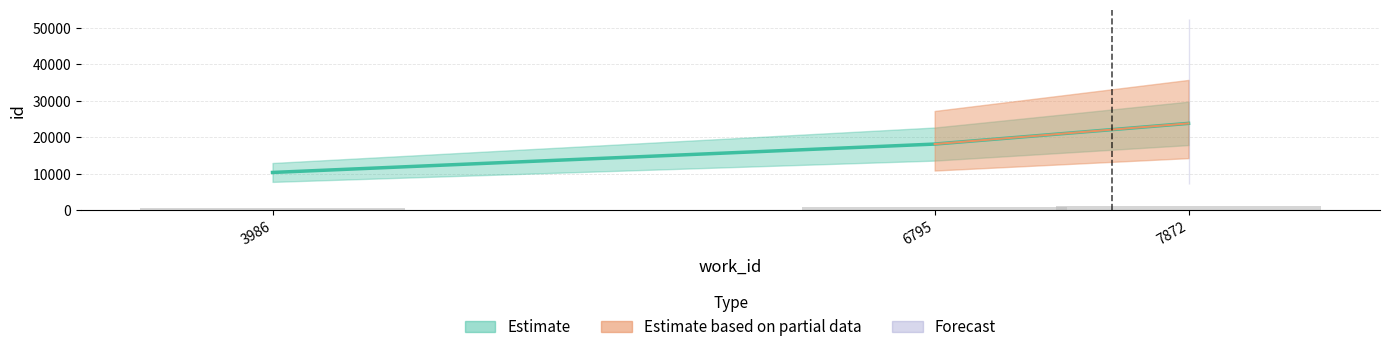

What is the change in value from 3986 to 6795?

+7774